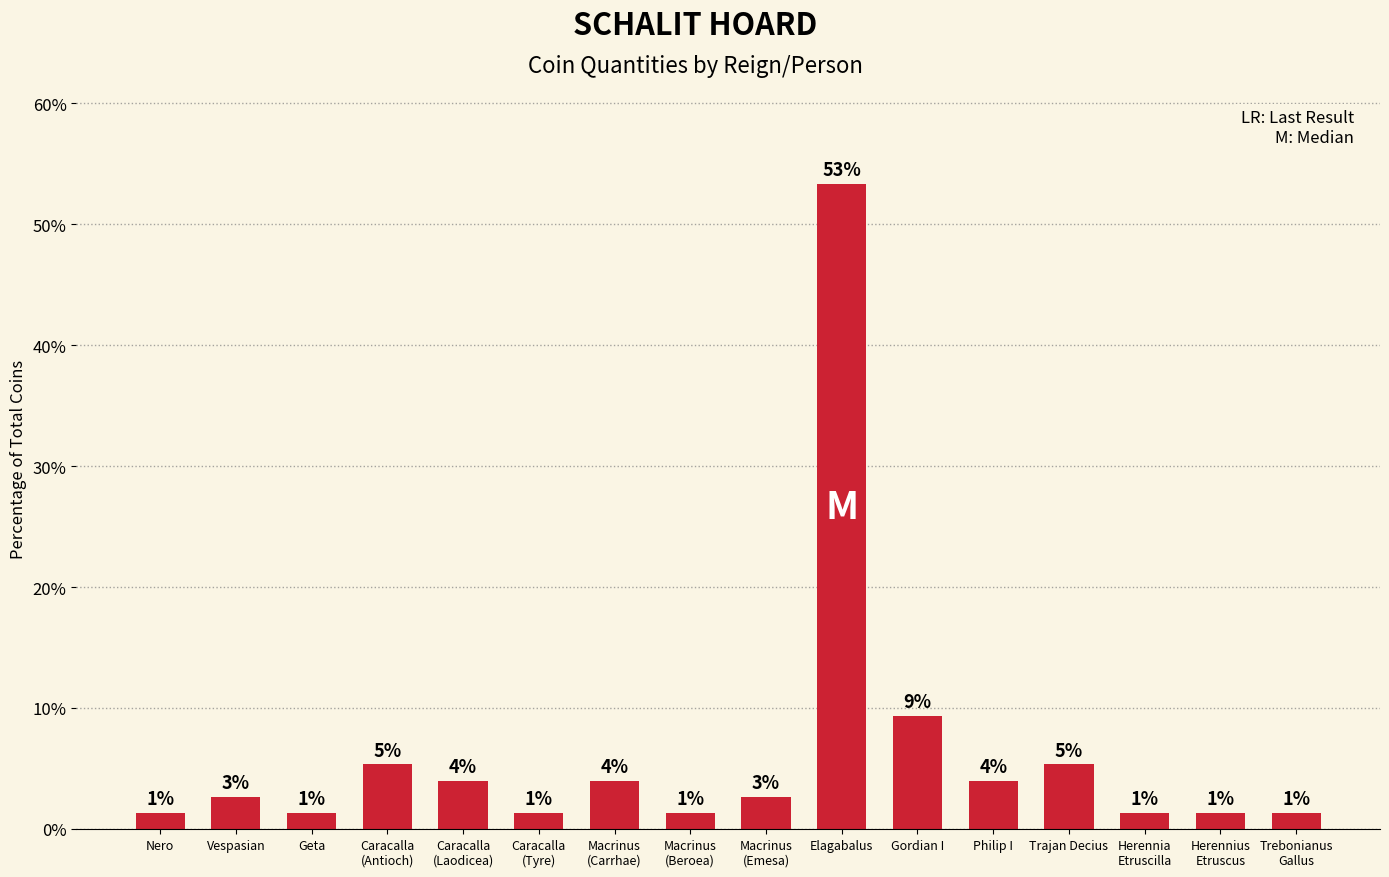

Rank the categories by value from highest to lowest.

Elagabalus, Gordian I, Caracalla
(Antioch), Trajan Decius, Caracalla
(Laodicea), Macrinus
(Carrhae), Philip I, Vespasian, Macrinus
(Emesa), Nero, Geta, Caracalla
(Tyre), Macrinus
(Beroea), Herennia
Etruscilla, Herennius
Etruscus, Trebonianus
Gallus